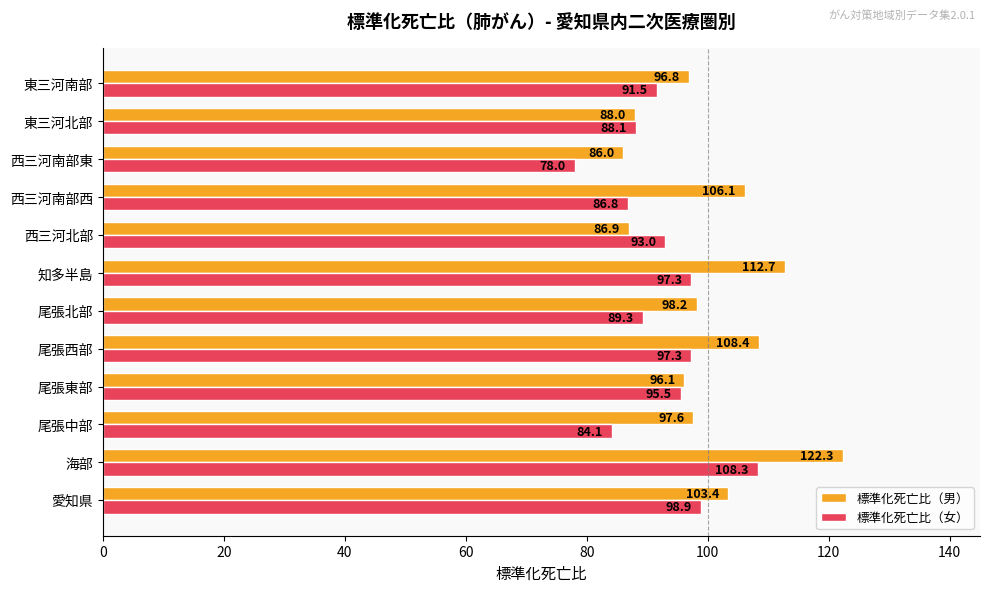

At which category is the sum across all series the highest?

海部